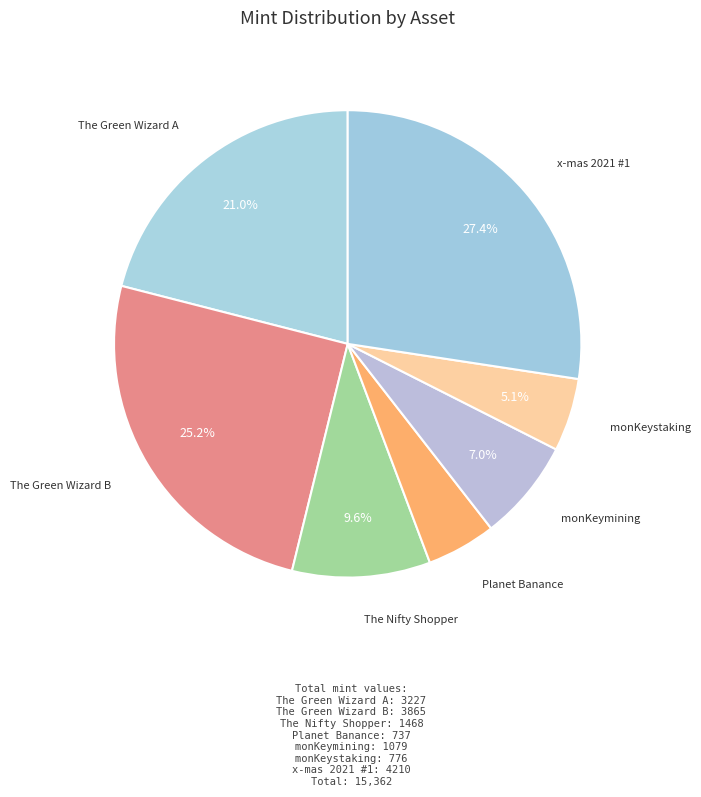

To the nearest percent, what is the difference between the largest and smallest slice percentages?

23%